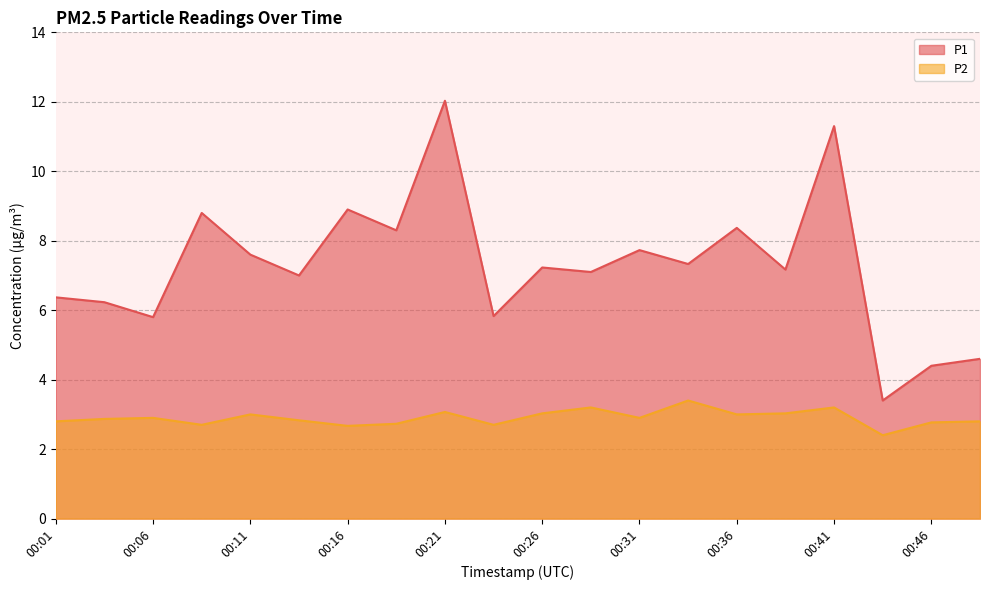

The value of P2 at 00:43 is 2.4. True or false?

True